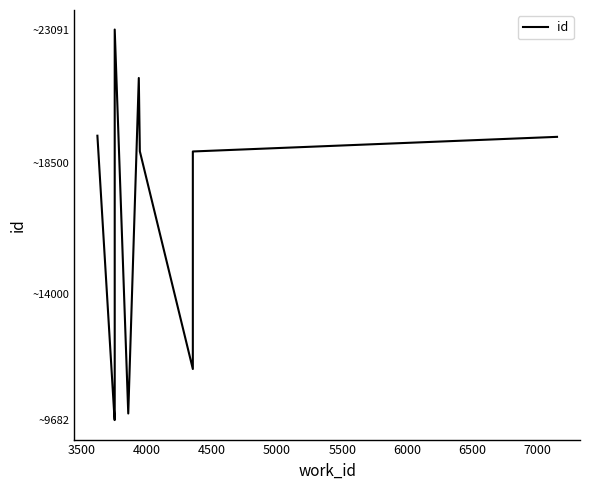

Is this an area chart (filled region under the line)?

No